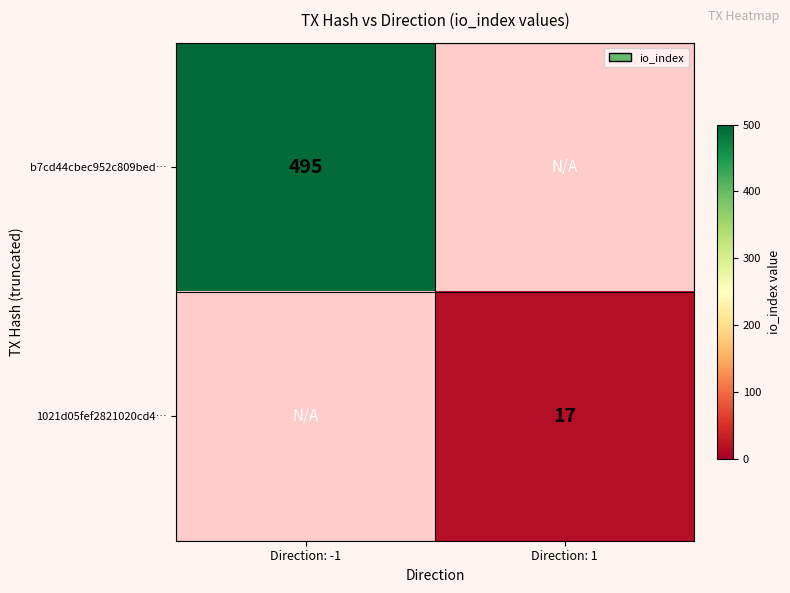

The b7cd44cbec952c809bed… series shows 656 at Direction: -1. True or false?

False